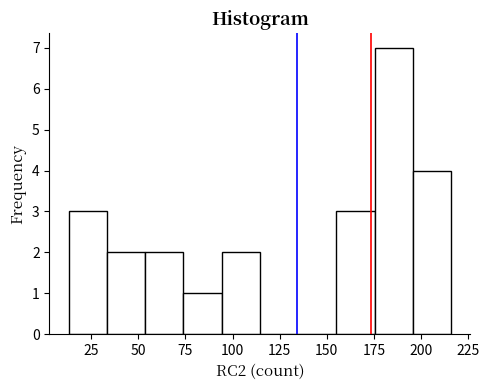

Reading left to right, list every bar in this chart as the range it spans on the x-axis followed by its height. Neither the bar edges nor the heights are printed on the chart, so give them approximately, as read against the axes.

15 to 35: 3
35 to 55: 2
55 to 75: 2
75 to 95: 1
95 to 115: 2
115 to 135: 0
135 to 155: 0
155 to 175: 3
175 to 195: 7
195 to 215: 4